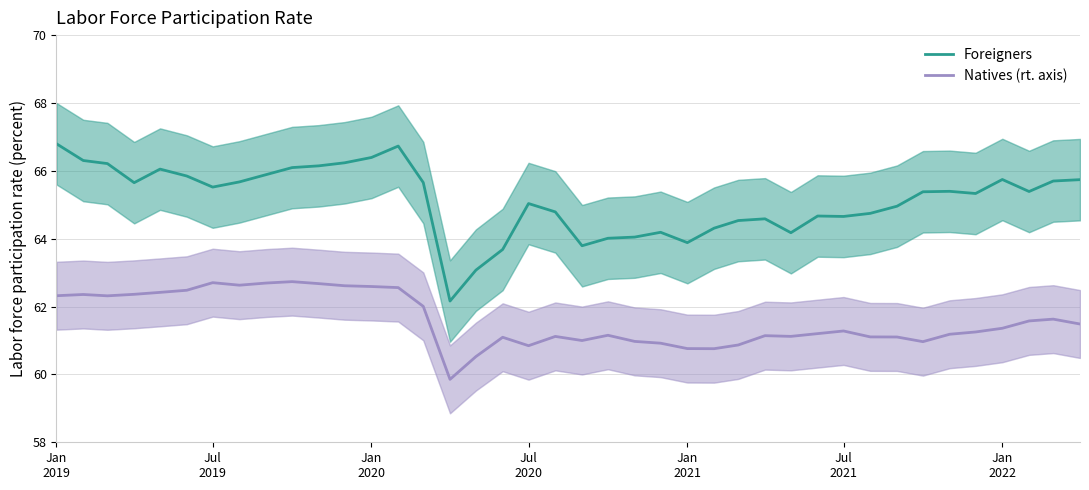

True or false: Natives (rt. axis) and Foreigners intersect in this chart.

False